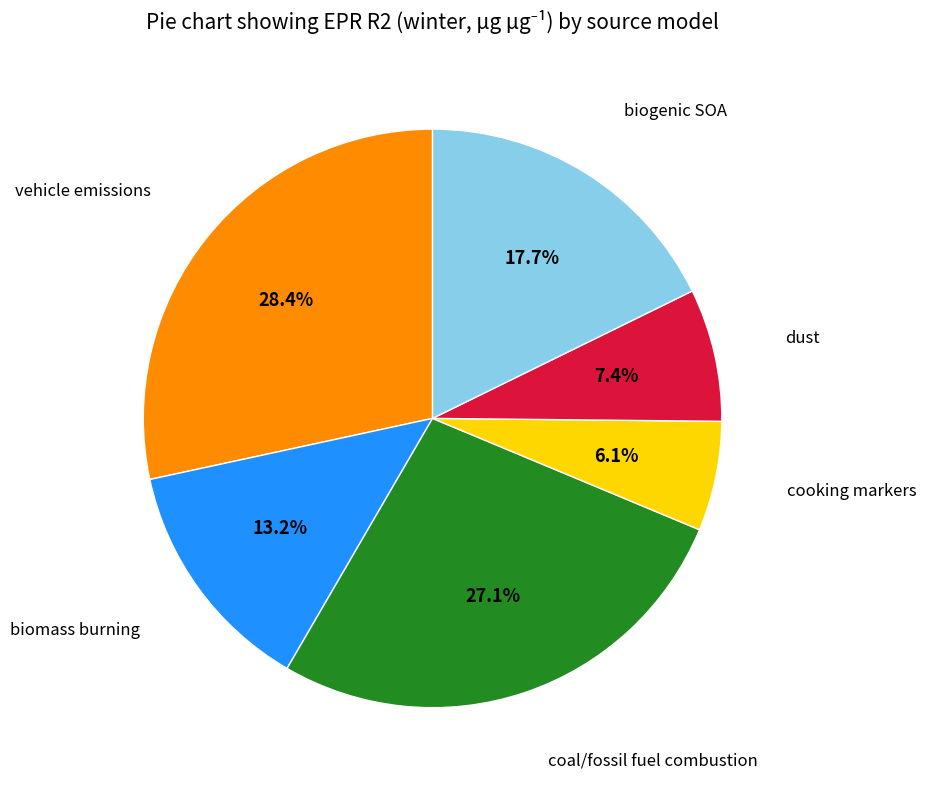

How many segments does this pie chart have?

6